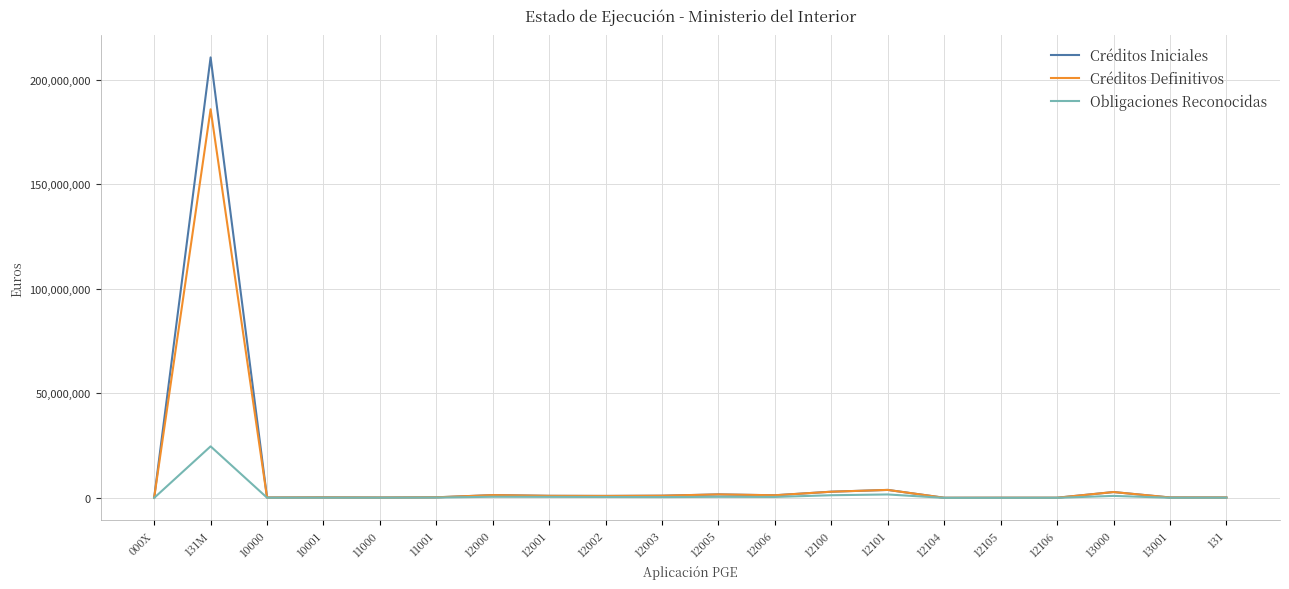

What is the approximate value of Obligaciones Reconocidas at 131?

105118.4